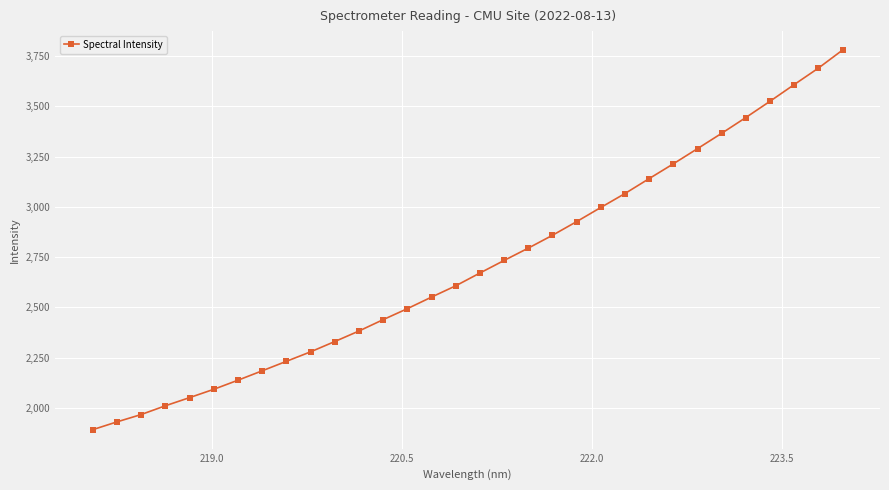

What is the greatest value displayed?

3779.7